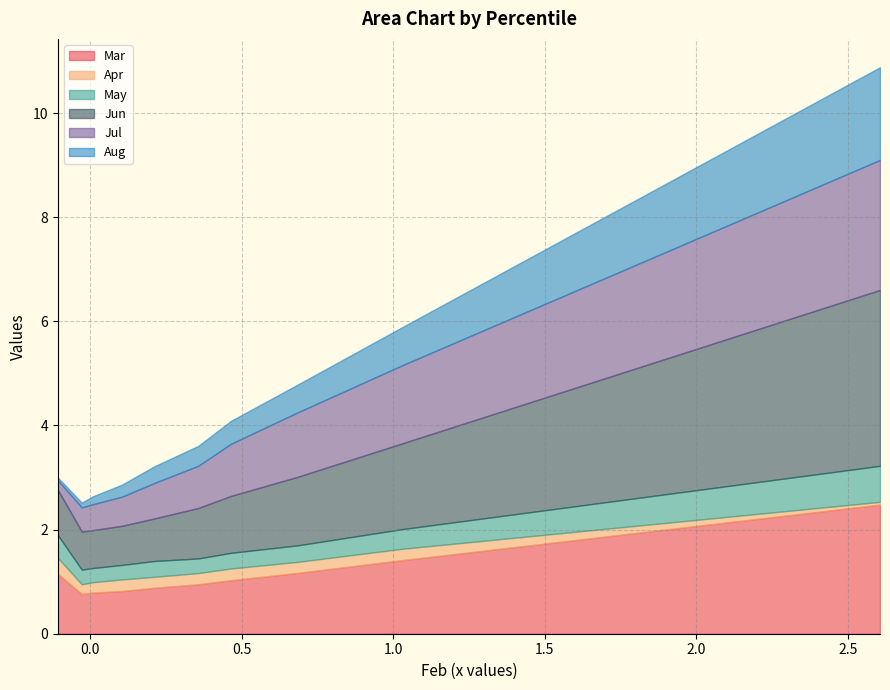

At pct35, list the series in order from smallest to largest.

Apr, May, Aug, Jul, Mar, Jun